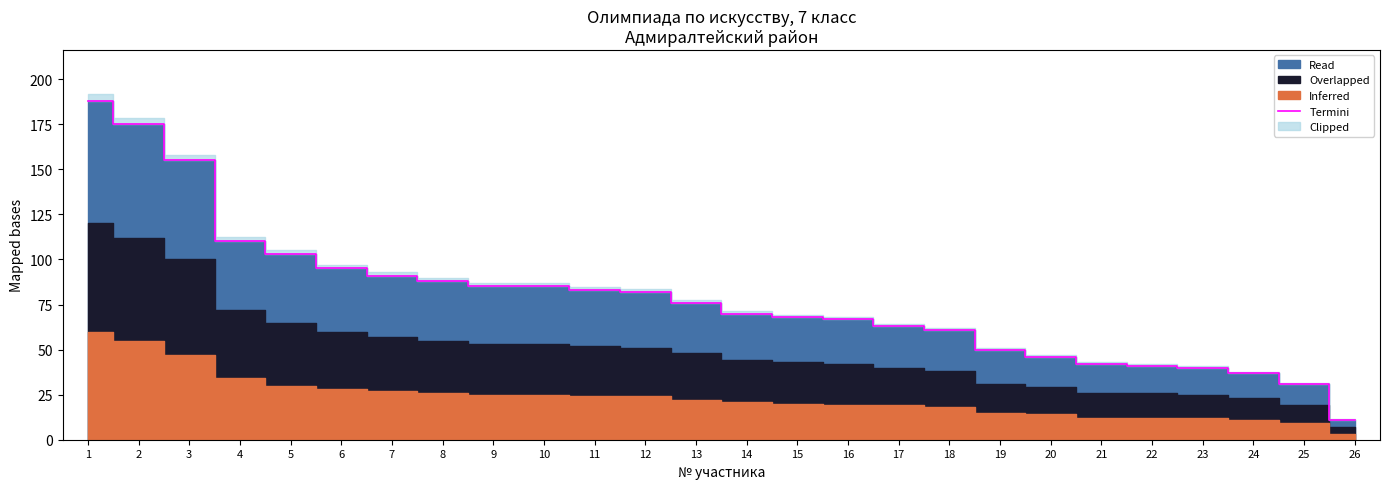

How many lines are shown in the chart?

1